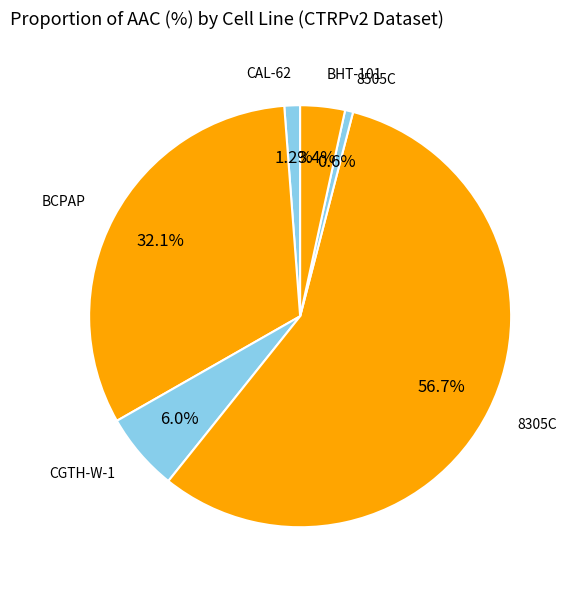

How many segments does this pie chart have?

6